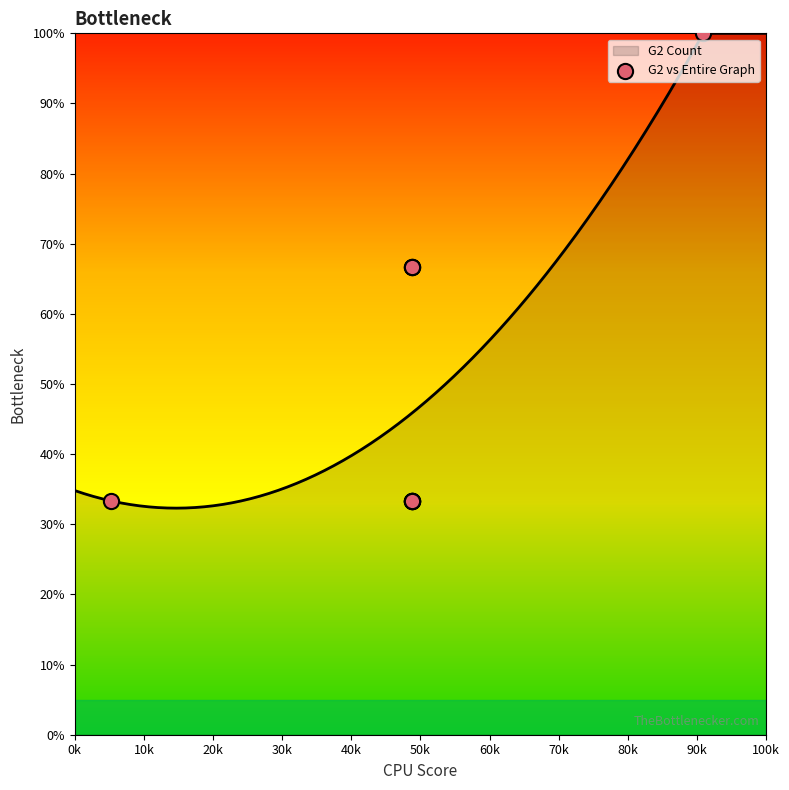

What is the lowest value of the G2 Count series?

32.3